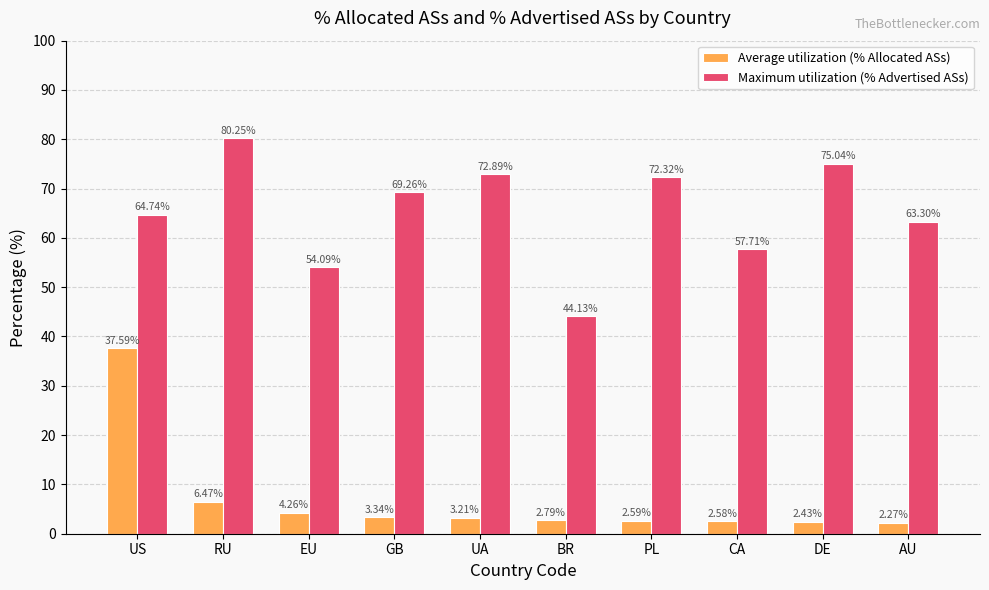

Rank the categories by Average utilization (% Allocated ASs) value from highest to lowest.

US, RU, EU, GB, UA, BR, PL, CA, DE, AU